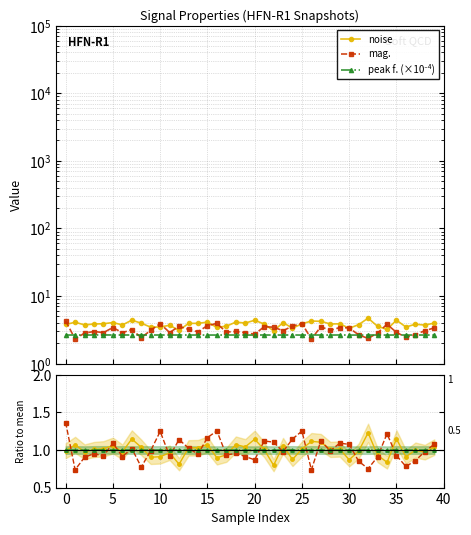

Does the chart display data point markers on the line(s)?

Yes